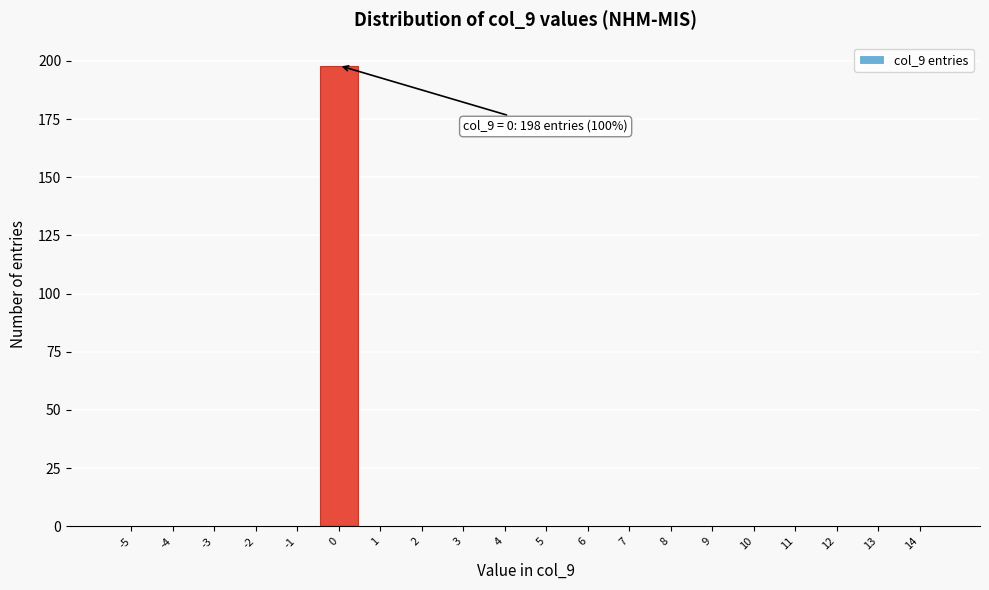

Reading left to right, list all the values displayed in this chart.

-5=0	-4=0	-3=0	-2=0	-1=0	0=198	1=0	2=0	3=0	4=0	5=0	6=0	7=0	8=0	9=0	10=0	11=0	12=0	13=0	14=0